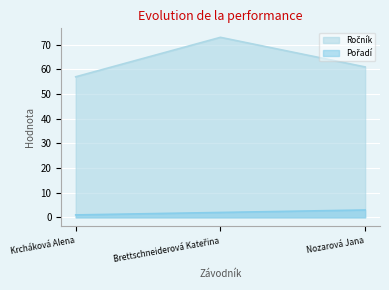

Reading right to left, list all the values displayed in this chart.

Ročník: 61	73	57
Pořadí: 3	2	1